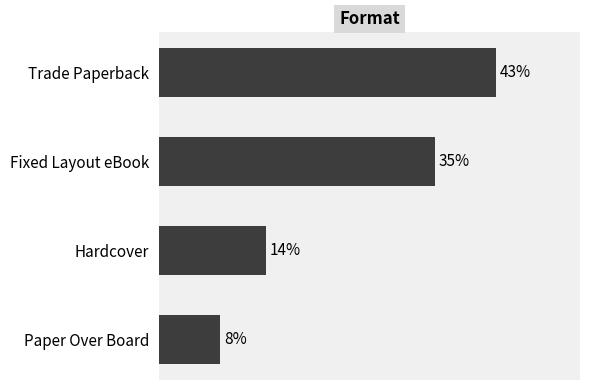

Does the chart contain any negative values?

No